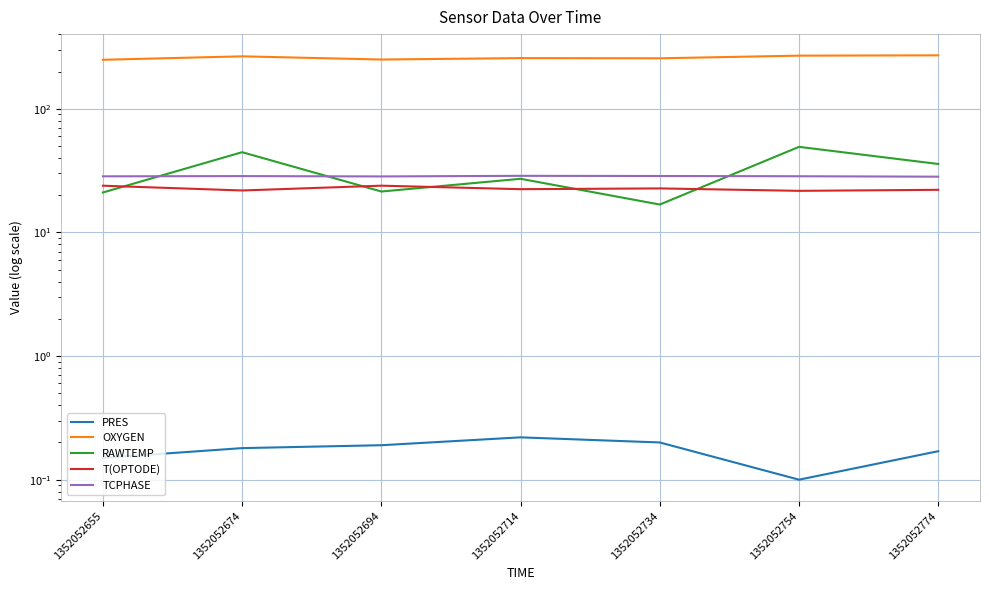

How many data points does each series have?

7